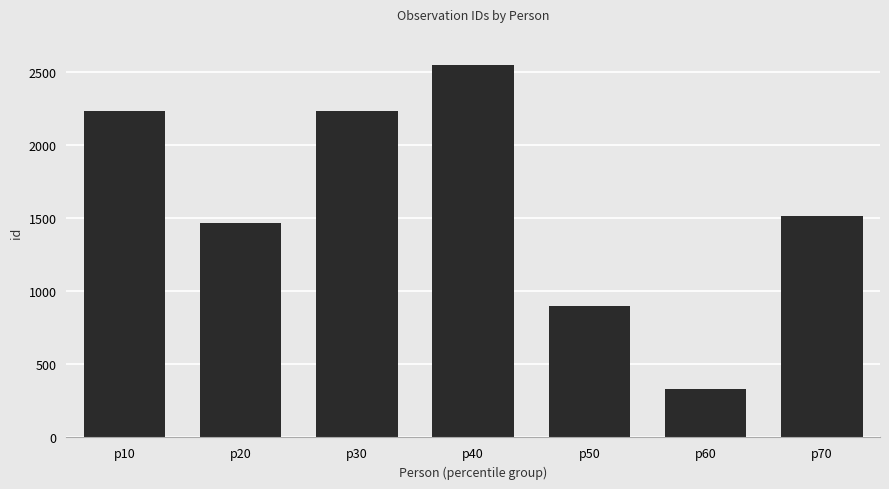

At which label is the value closest to 1441?

p20